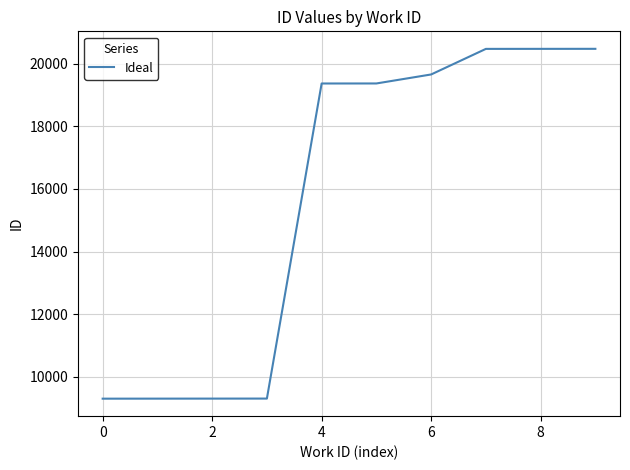

What is the difference between the maximum and minimum values?

11161